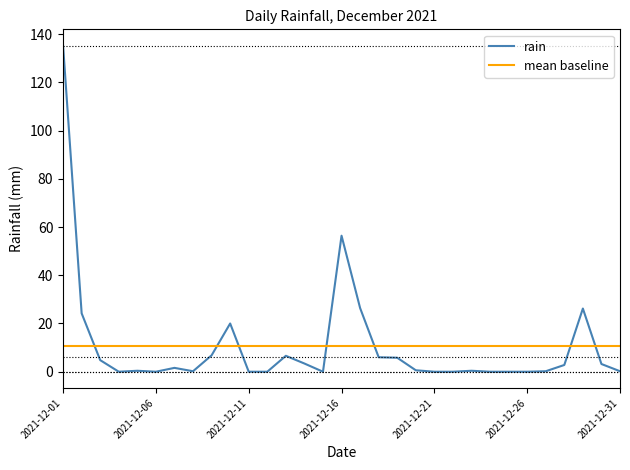

List the labels in order of value, largest first.

2021-12-01, 2021-12-16, 2021-12-17, 2021-12-29, 2021-12-02, 2021-12-10, 2021-12-09, 2021-12-13, 2021-12-18, 2021-12-19, 2021-12-03, 2021-12-14, 2021-12-30, 2021-12-28, 2021-12-07, 2021-12-20, 2021-12-05, 2021-12-23, 2021-12-08, 2021-12-27, 2021-12-31, 2021-12-04, 2021-12-06, 2021-12-11, 2021-12-12, 2021-12-15, 2021-12-21, 2021-12-22, 2021-12-24, 2021-12-25, 2021-12-26